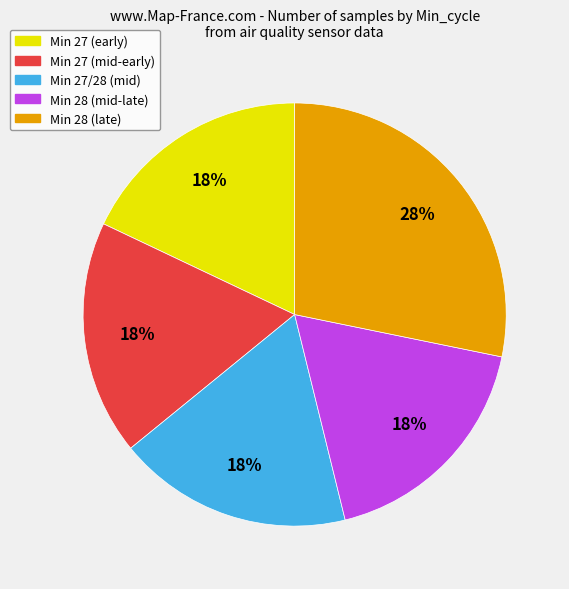

To the nearest percent, what is the average slice percentage?

20%